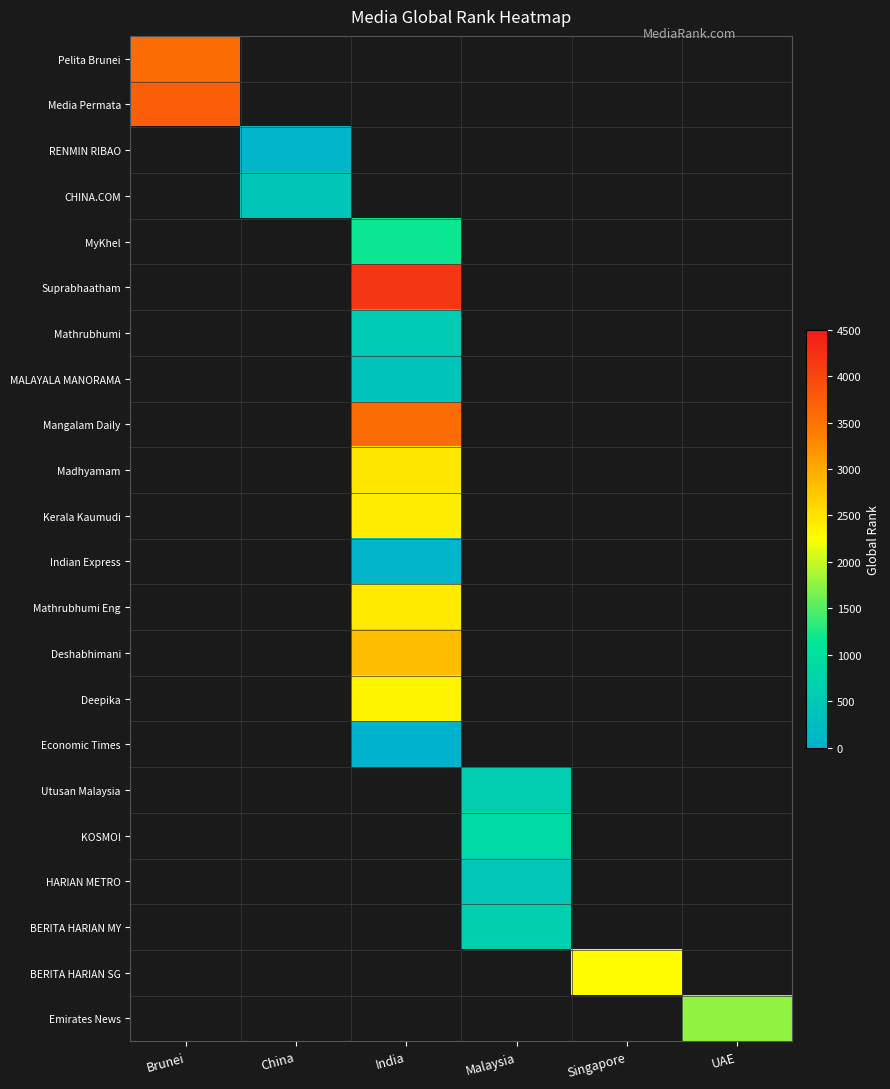

Is it true that BERITA HARIAN SG equals 2268.0 at Singapore?

True